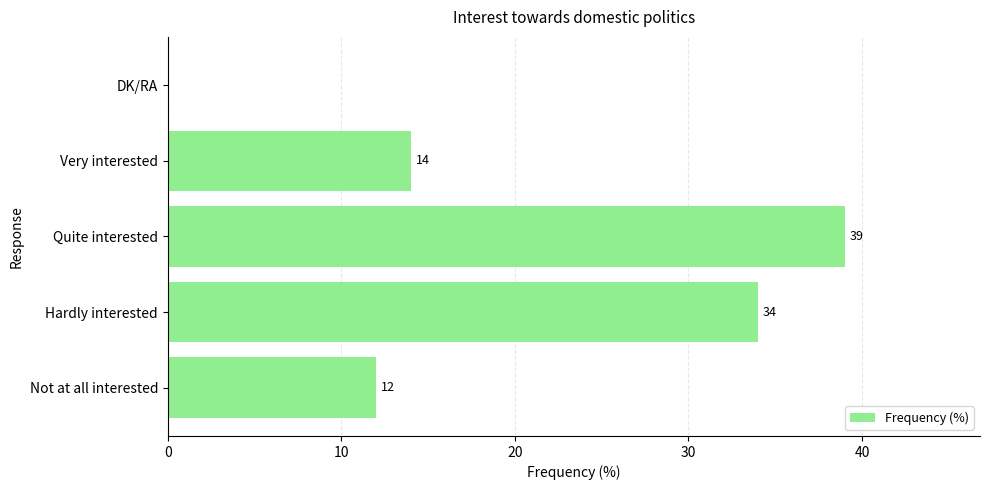

Reading bottom to top, transcribe all the data shown in this chart.

Not at all interested=12	Hardly interested=34	Quite interested=39	Very interested=14	DK/RA=0